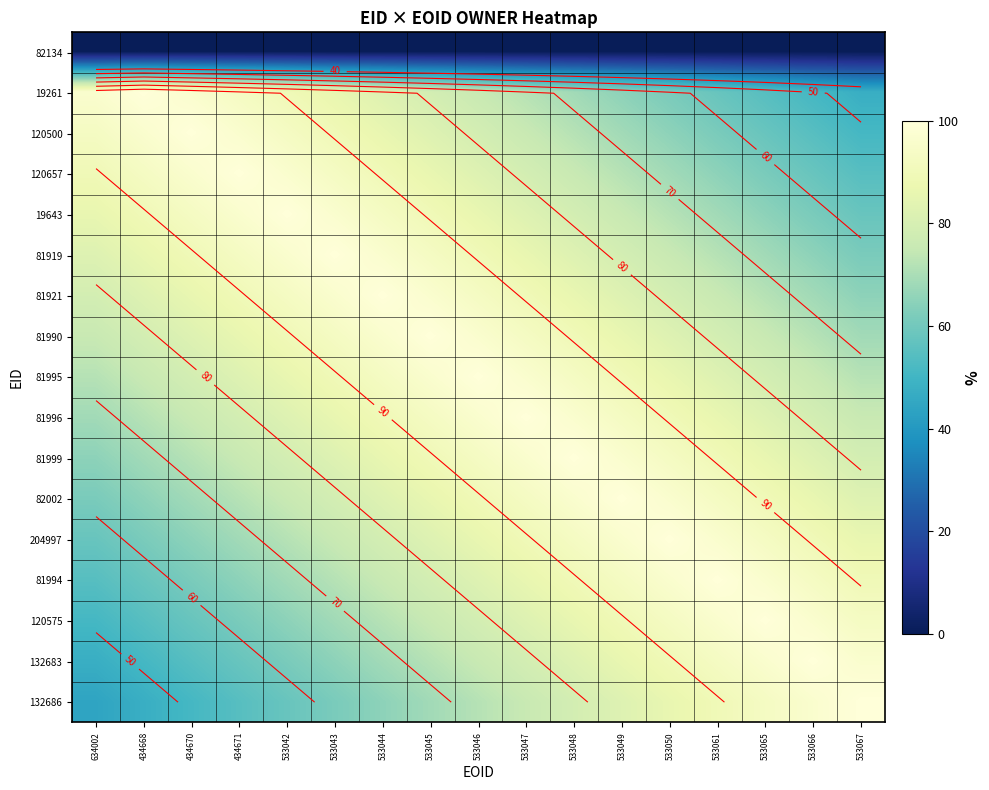

True or false: 81921 has a value of 17.4 at 533048.

False